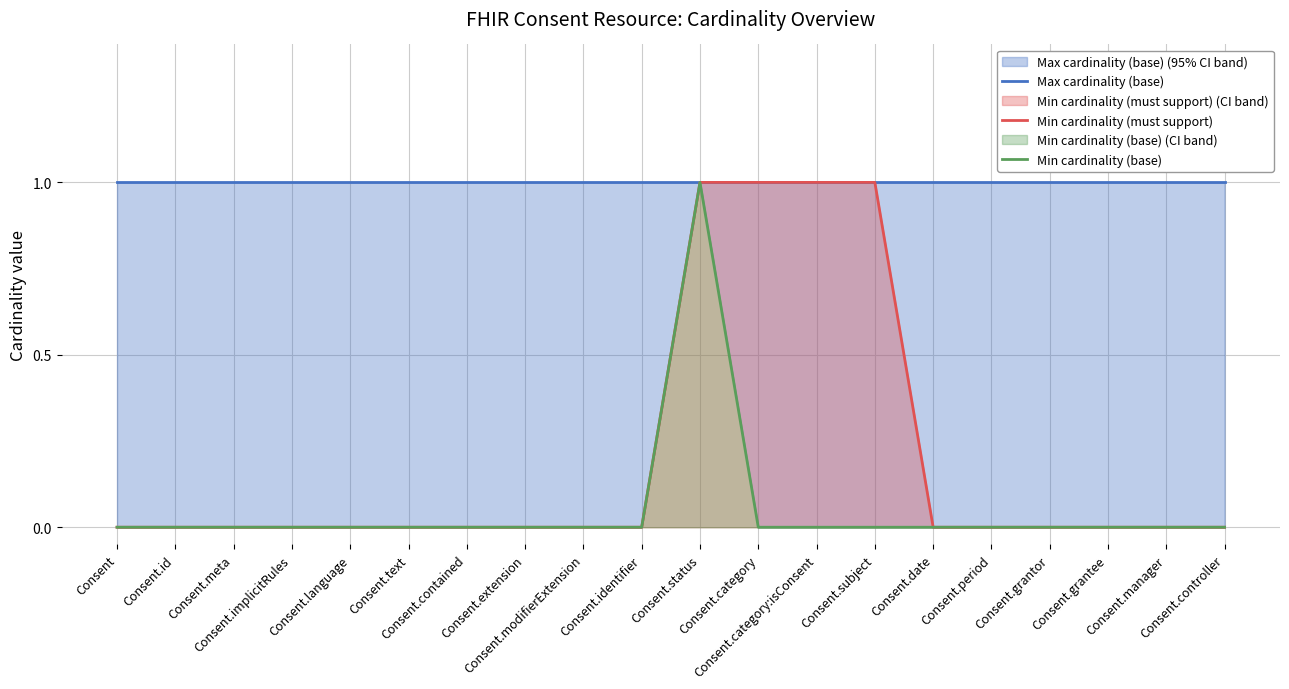

How many distinct data groups are displayed?

3